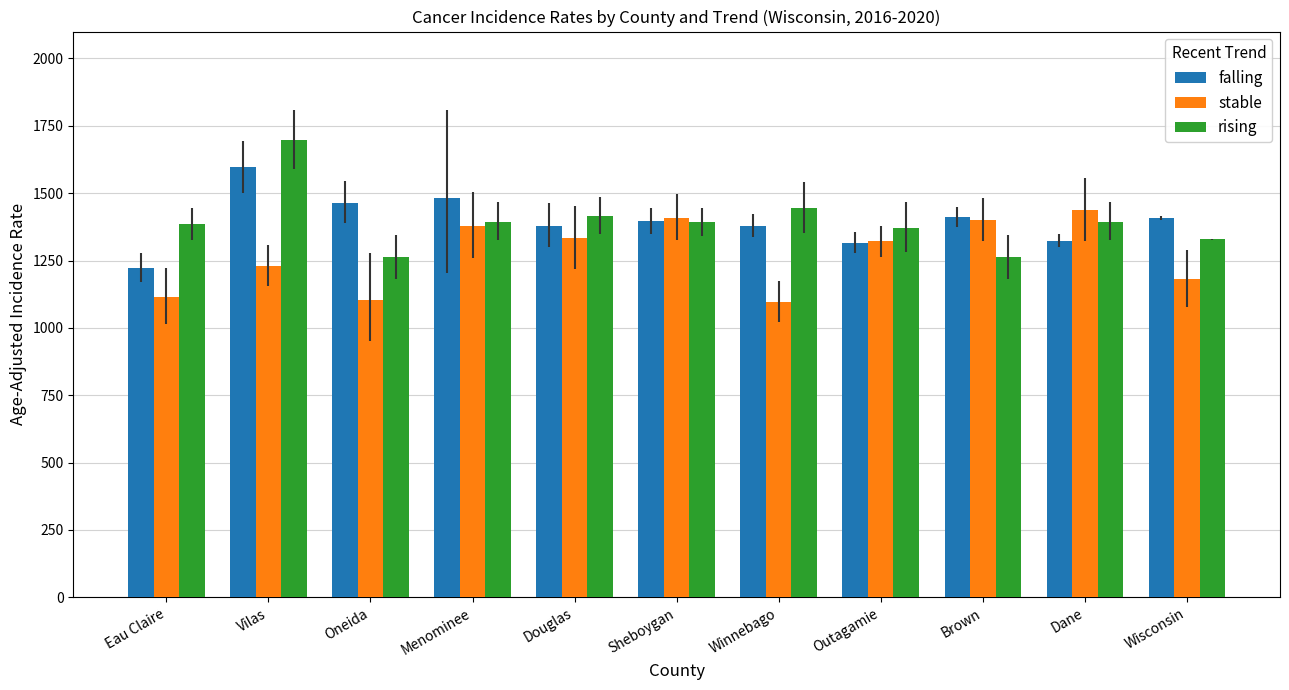

What is the average value of the falling series?

1398.1